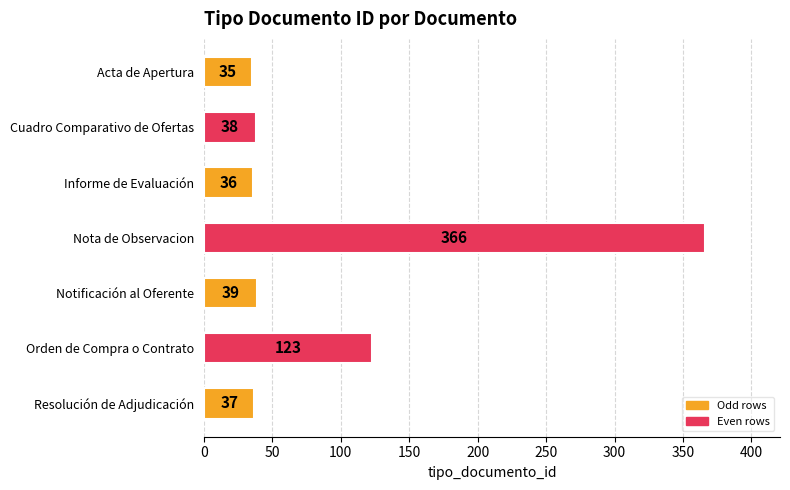

Rank the categories by value from highest to lowest.

Nota de Observacion, Orden de Compra o Contrato, Notificación al Oferente, Cuadro Comparativo de Ofertas, Resolución de Adjudicación, Informe de Evaluación, Acta de Apertura